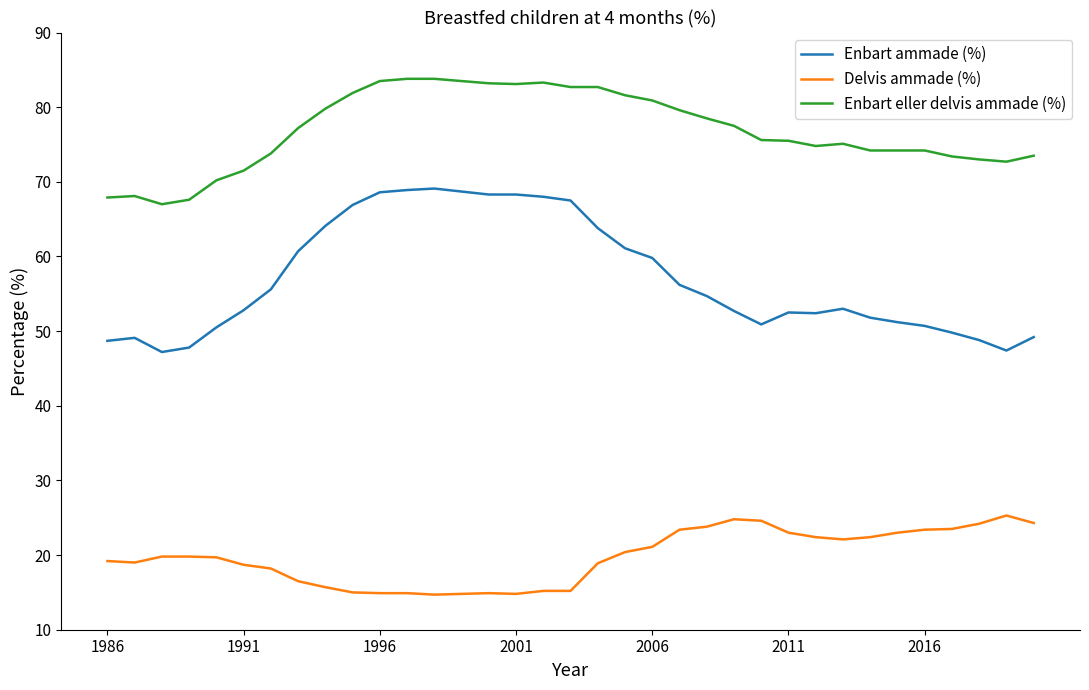

Which series has the largest total across all categories?

Enbart eller delvis ammade (%)